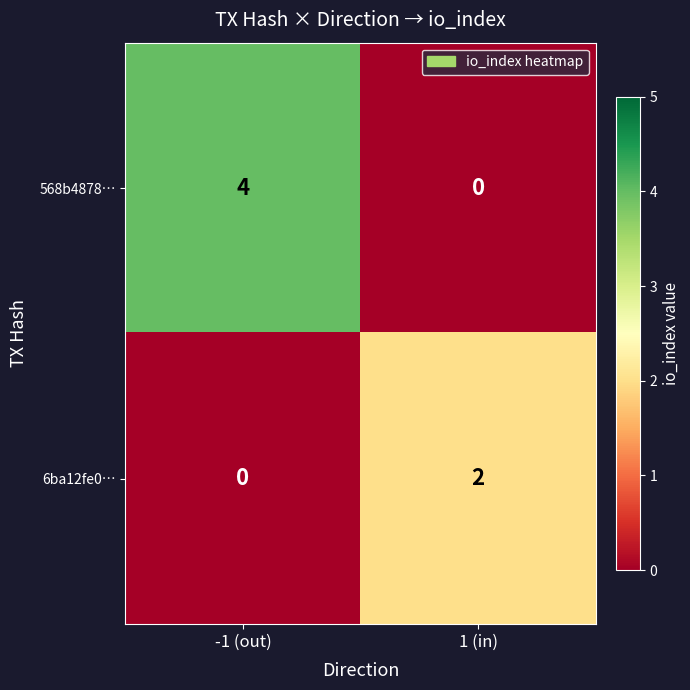

What is the difference between the maximum and minimum values in the 568b4878… series?

4